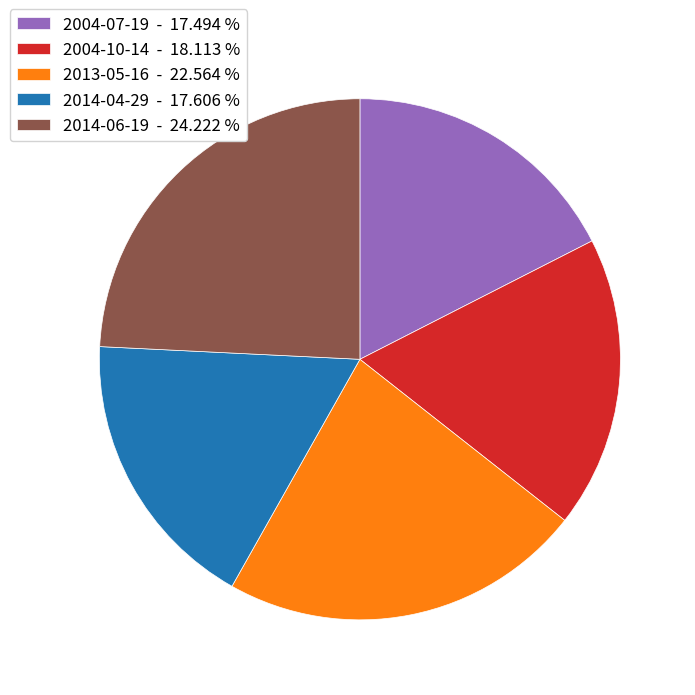

True or false: 2014-04-29 accounts for 18% of the total.

True